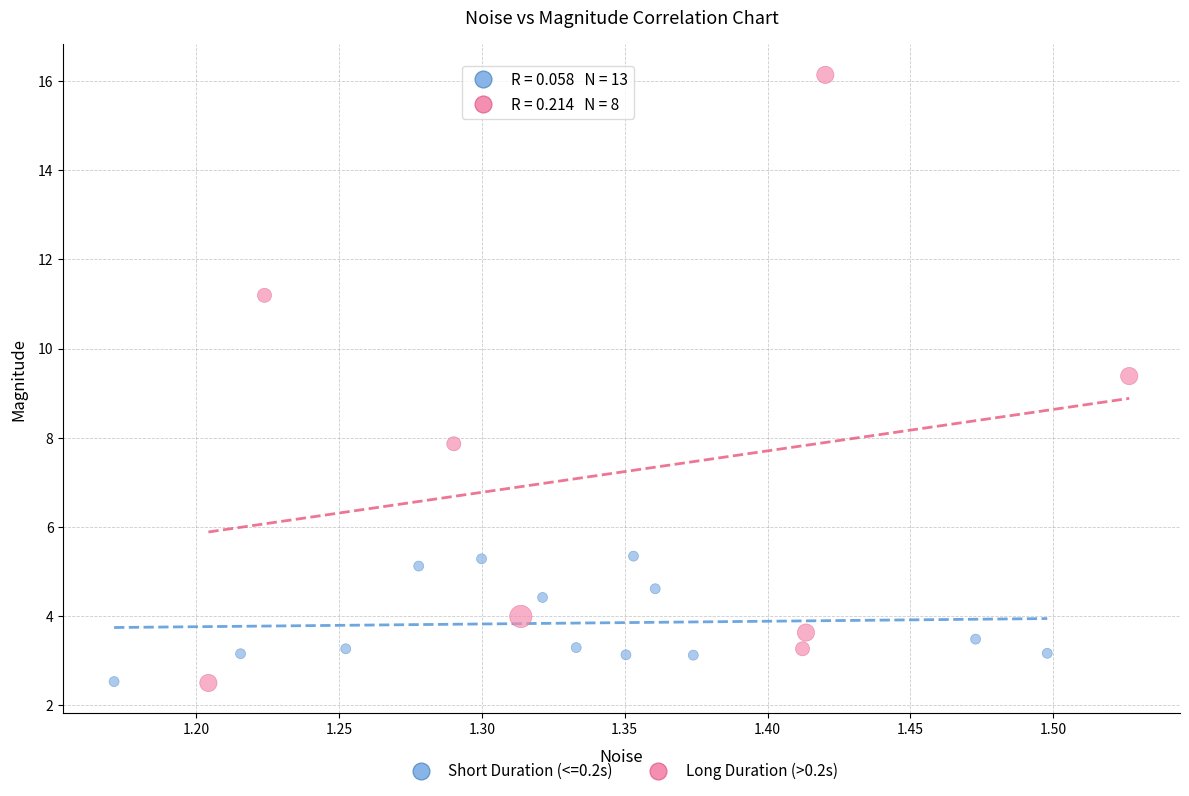

Which series has the largest Y range (max minus min)?

Long Duration (>0.2s)